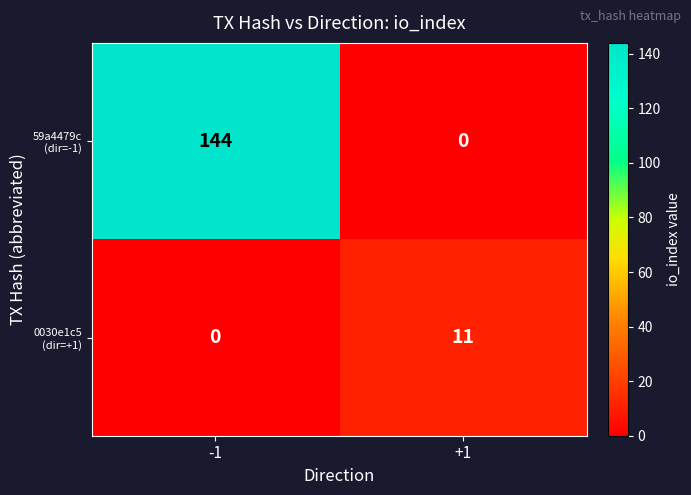

Count the number of categories in the chart.

2